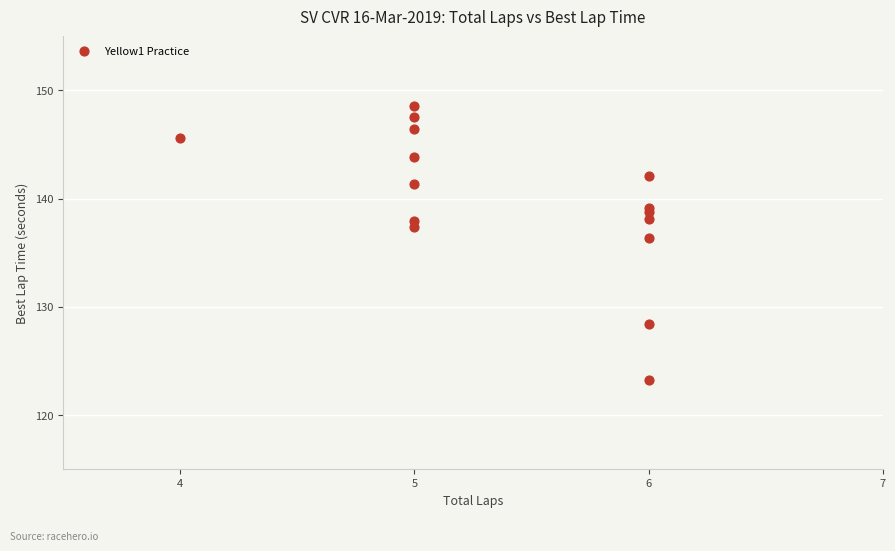

What Y value in the scatter plot is closest to 135?

136.4